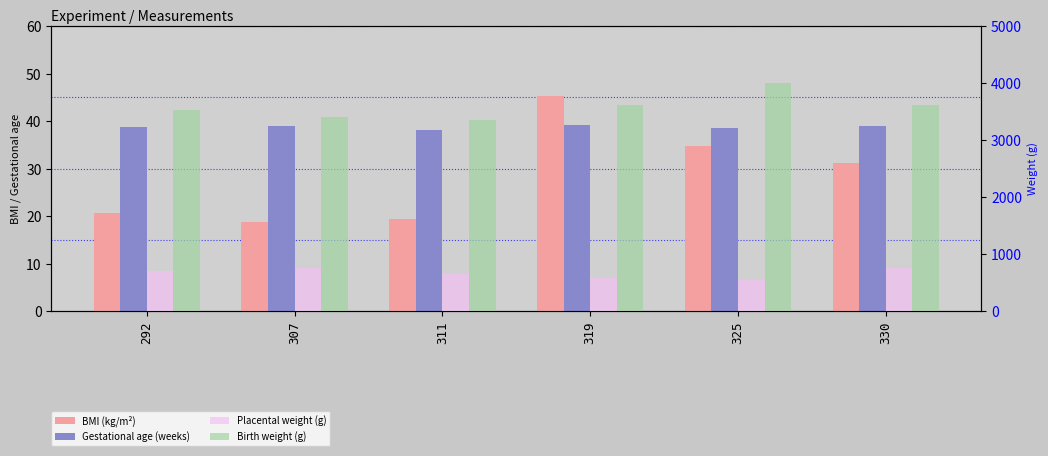

What are all the series names shown in the legend?

BMI (kg/m²), Gestational age (weeks), Placental weight (g), Birth weight (g)